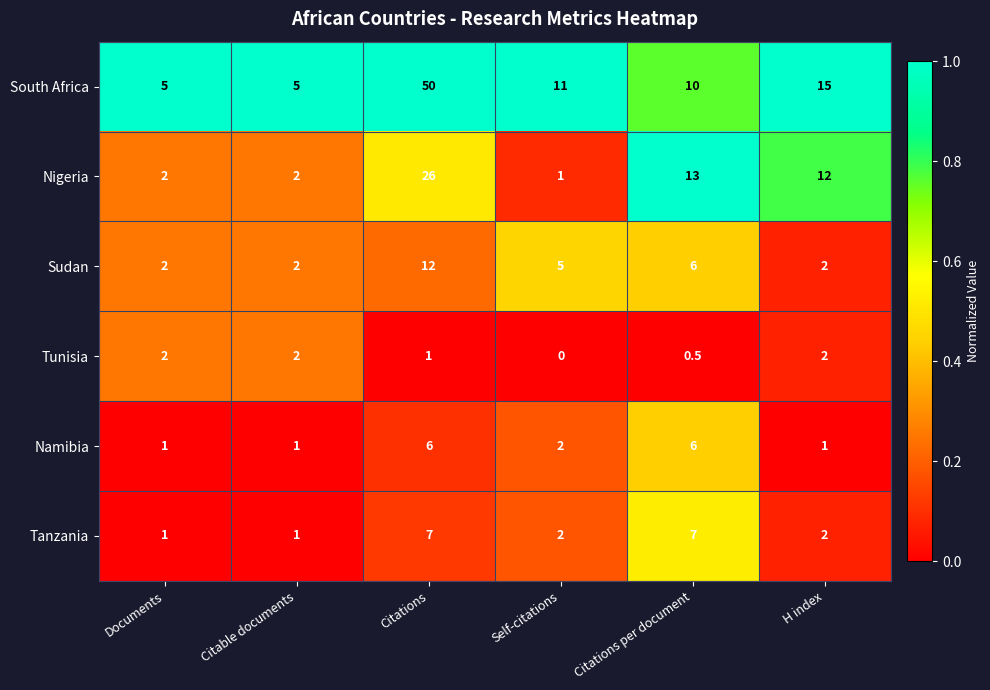

What is the spread (max minus min) of values at H index?

14.0